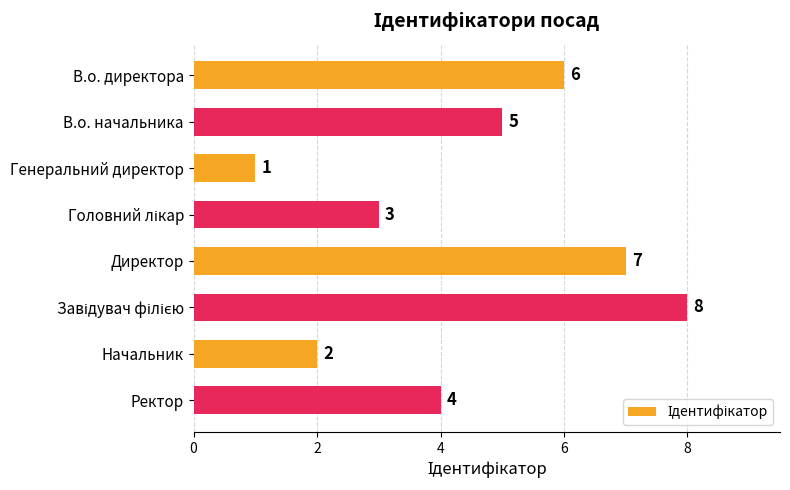

How many data points are less than 5?

4